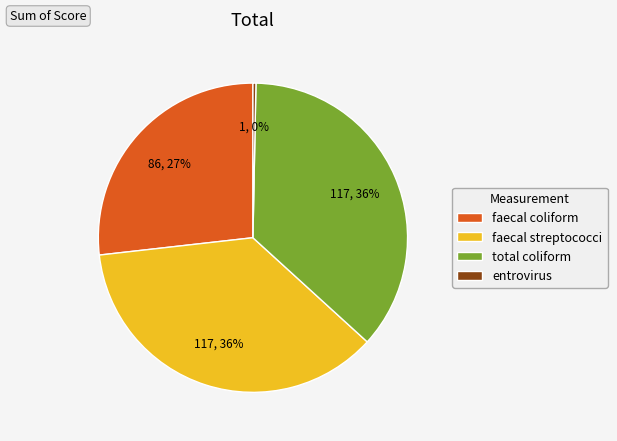

Which has a higher value, faecal coliform or faecal streptococci?

faecal streptococci